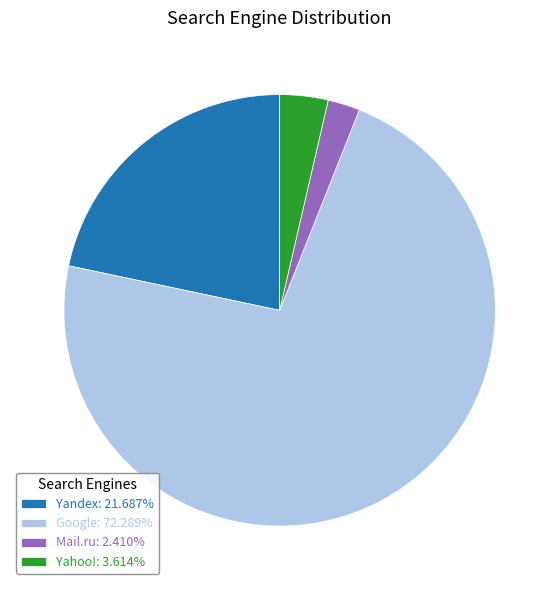

Approximately how many times larger is the value at Mail.ru: 2.410% compared to Yahoo!: 3.614%?

0.7